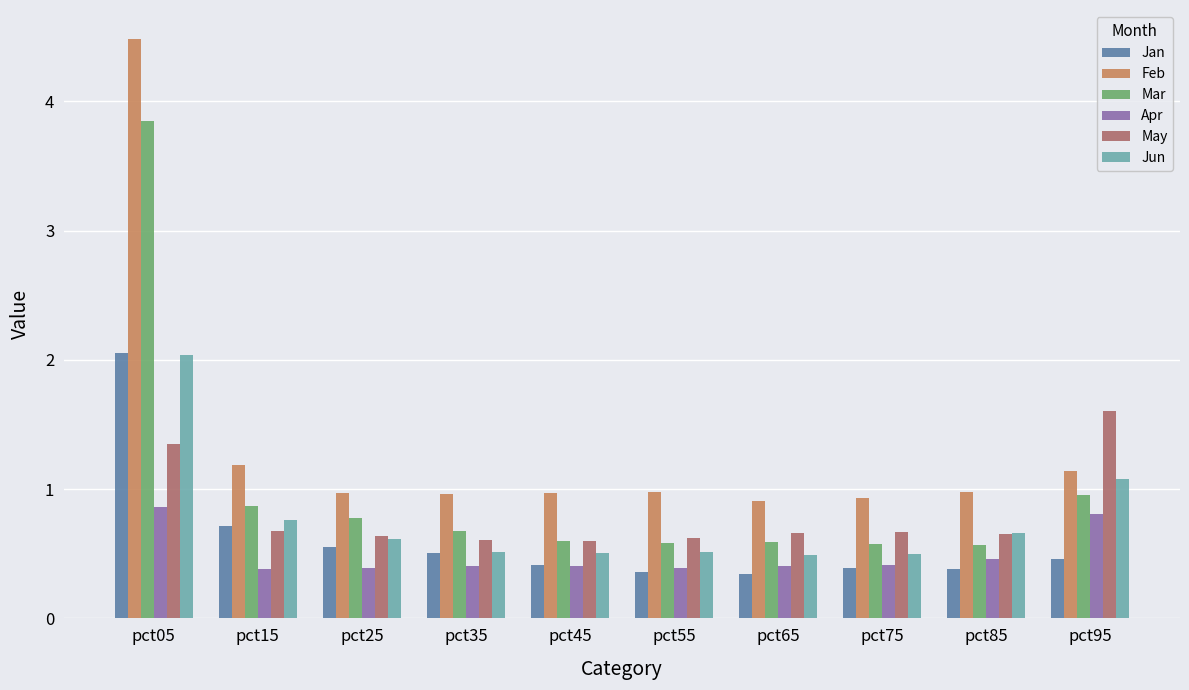

What are all the series names shown in the legend?

Jan, Feb, Mar, Apr, May, Jun